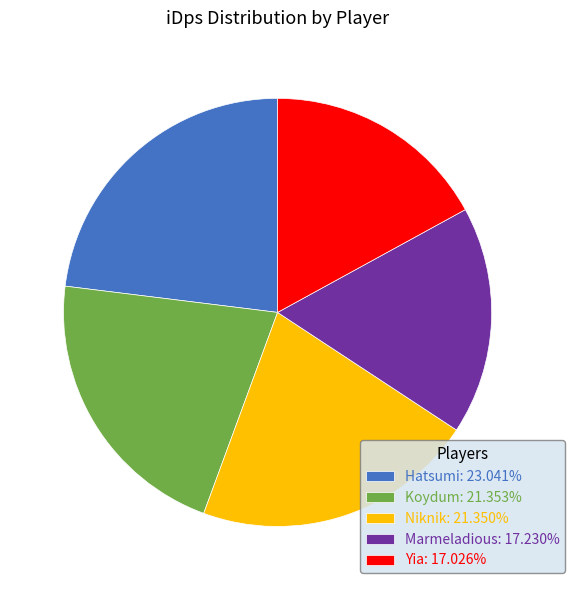

Count the number of slices in the pie.

5